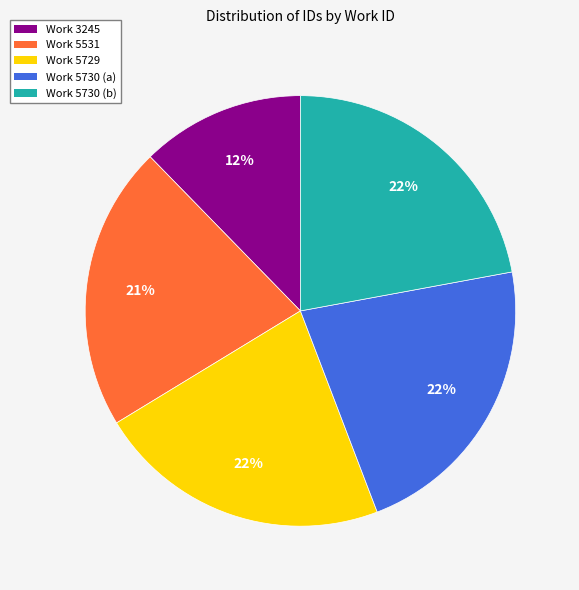

To the nearest percent, what is the difference between the largest and smallest slice percentages?

10%